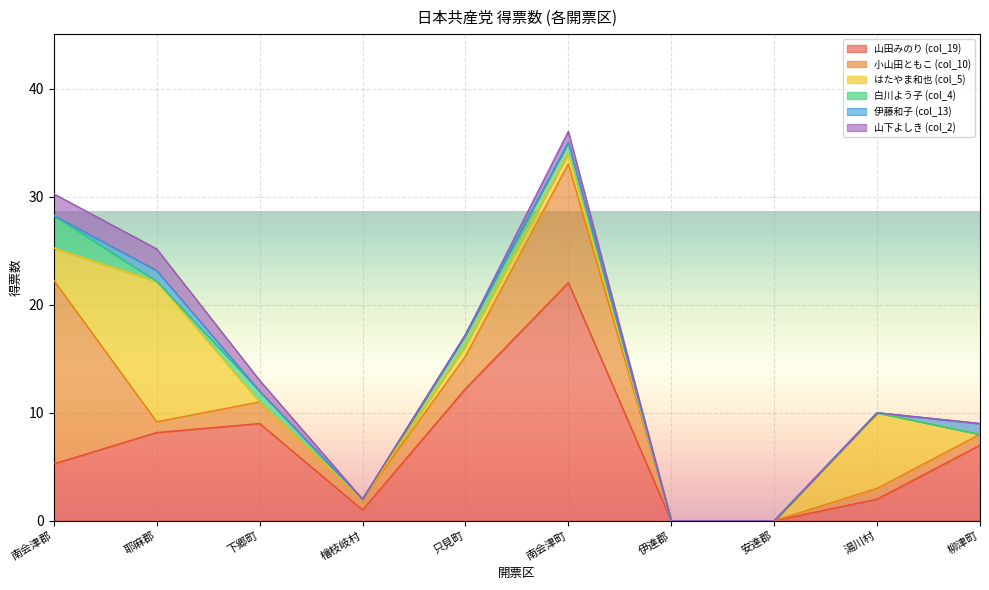

True or false: 小山田ともこ (col_10) has a value of 1.3 at 湯川村.

False